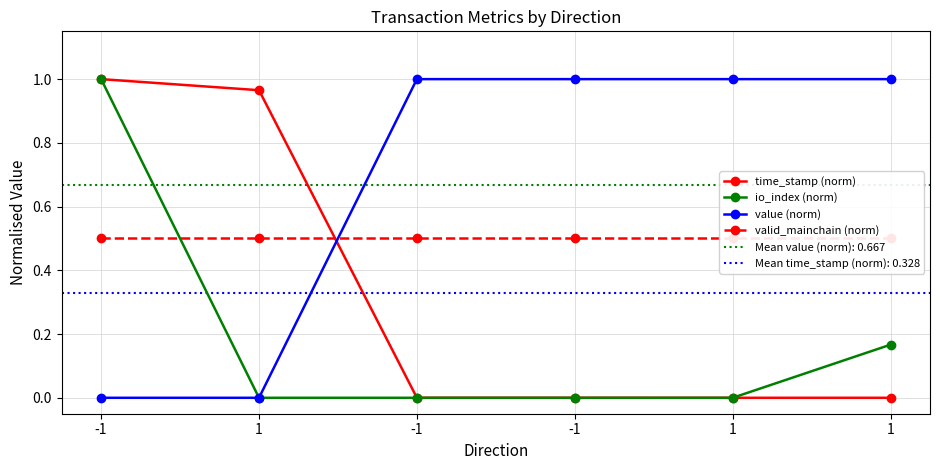

How many values in value (norm) are above zero?

4